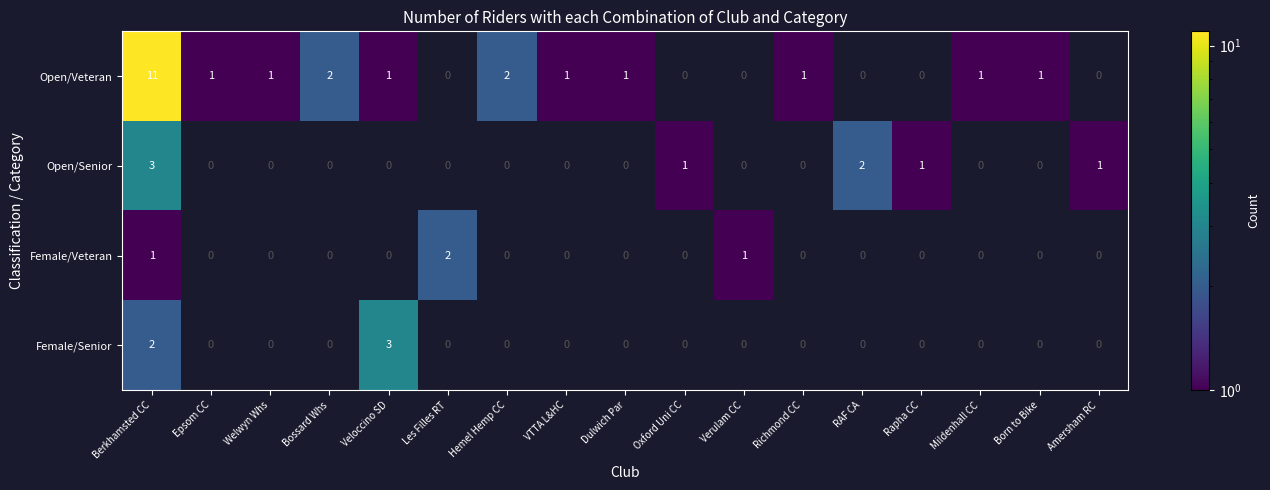

Between Berkhamsted CC and Richmond CC, which series saw the biggest shift?

Open/Veteran